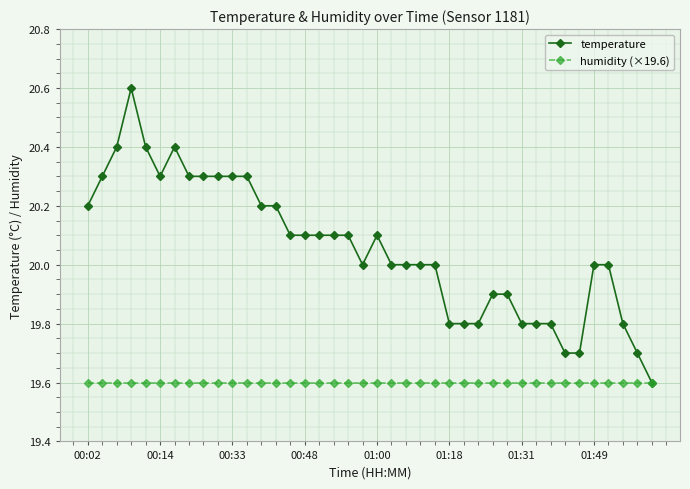

Reading left to right, list all the values displayed in this chart.

temperature: 20.2	20.3	20.4	20.6	20.4	20.3	20.4	20.3	20.3	20.3	20.3	20.3	20.2	20.2	20.1	20.1	20.1	20.1	20.1	20.0	20.1	20.0	20.0	20.0	20.0	19.8	19.8	19.8	19.9	19.9	19.8	19.8	19.8	19.7	19.7	20.0	20.0	19.8	19.7	19.6
humidity (×19.6): 19.6	19.6	19.6	19.6	19.6	19.6	19.6	19.6	19.6	19.6	19.6	19.6	19.6	19.6	19.6	19.6	19.6	19.6	19.6	19.6	19.6	19.6	19.6	19.6	19.6	19.6	19.6	19.6	19.6	19.6	19.6	19.6	19.6	19.6	19.6	19.6	19.6	19.6	19.6	19.6